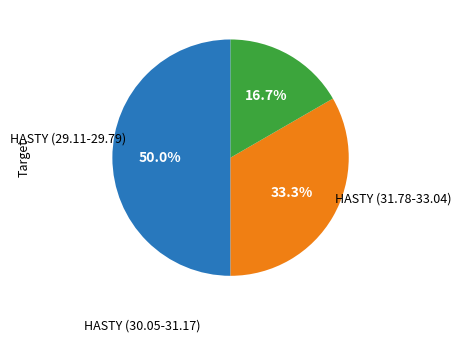

How many segments does this pie chart have?

3